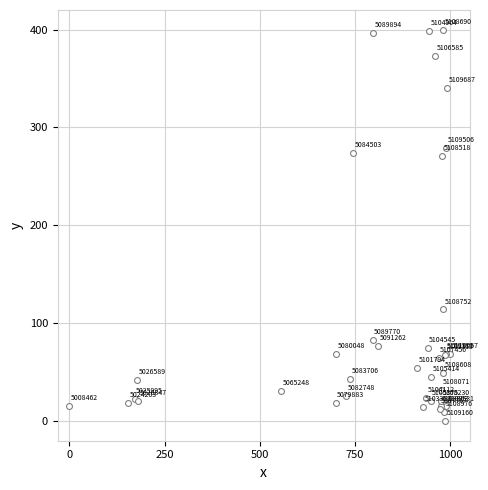

What Y value in the scatter plot is closest to 200?

270.9